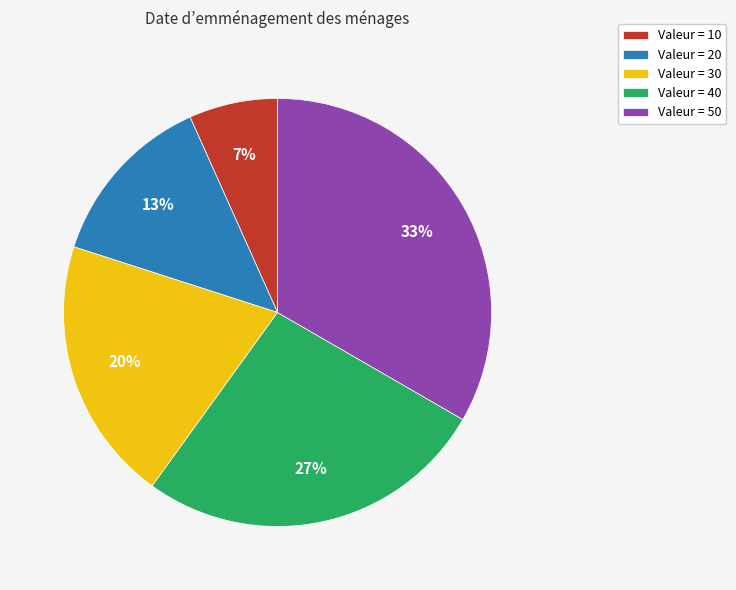

Count the number of slices in the pie.

5